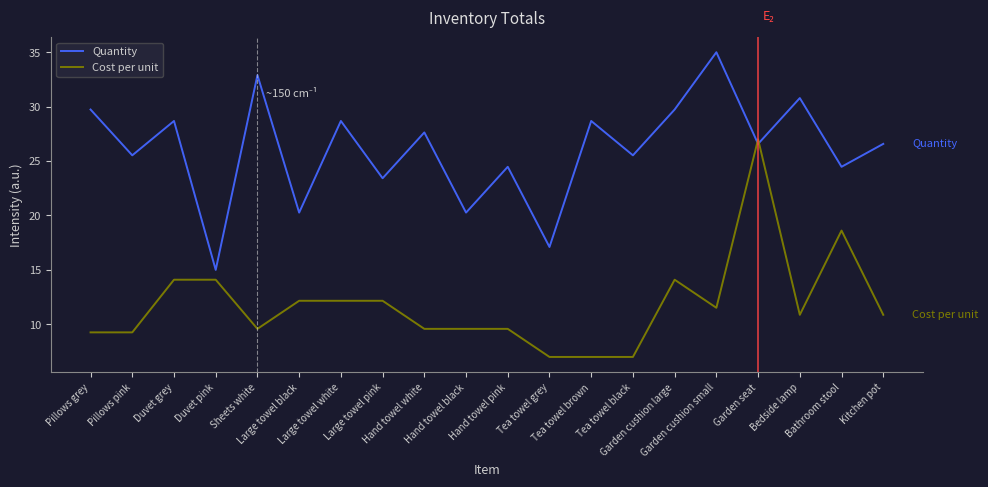

What is the maximum value for Quantity?

35.0